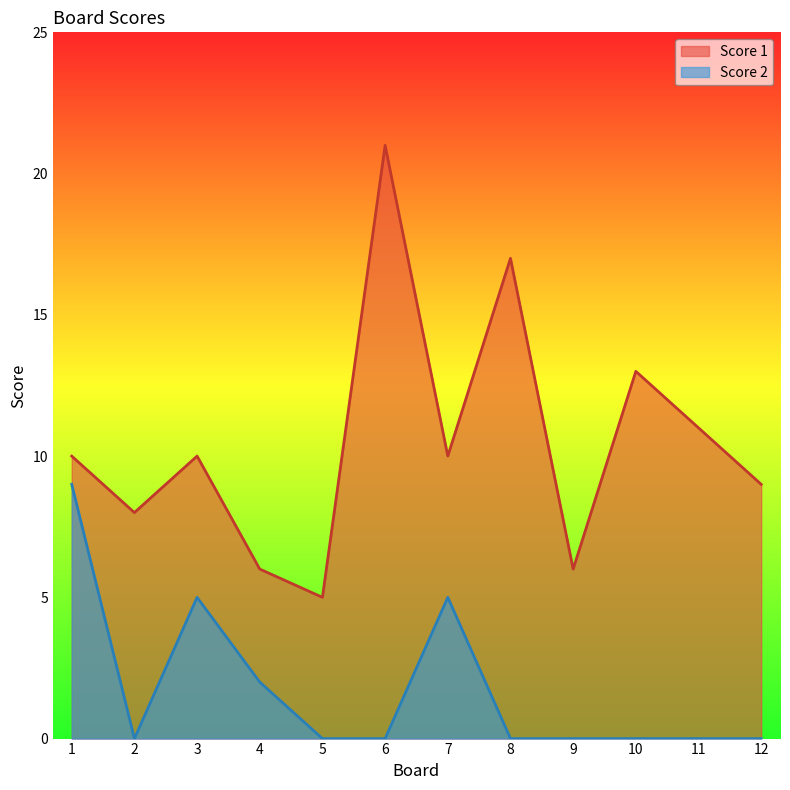

At how many categories does at least one series exceed 14?

2